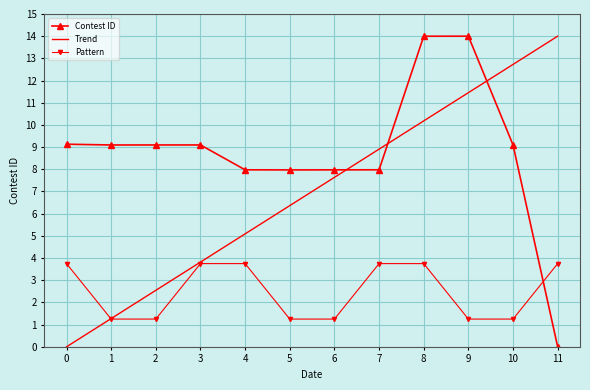

At which category is the sum across all series the highest?

8